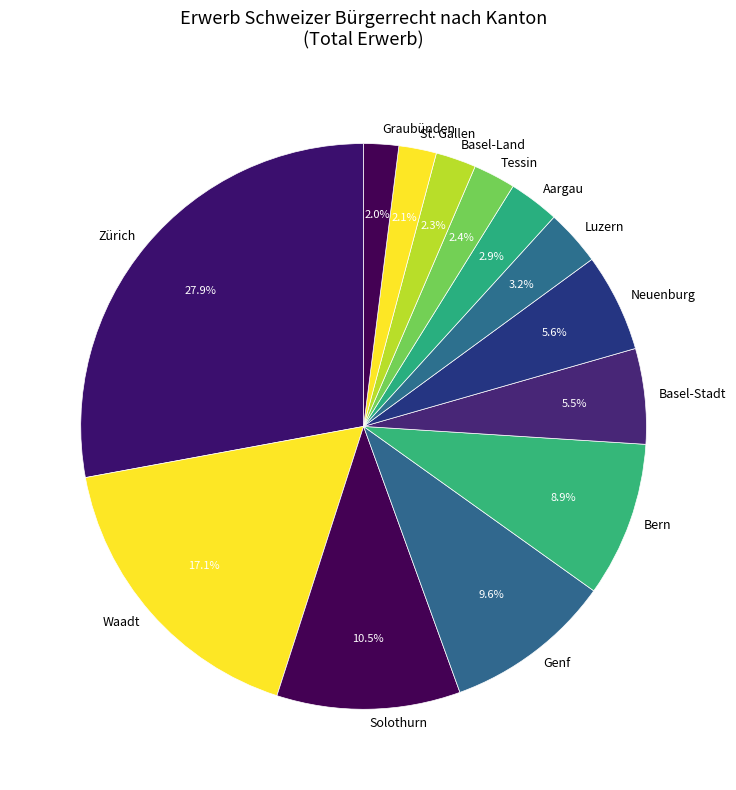

Is the sum of Waadt and Solothurn greater than half?

No